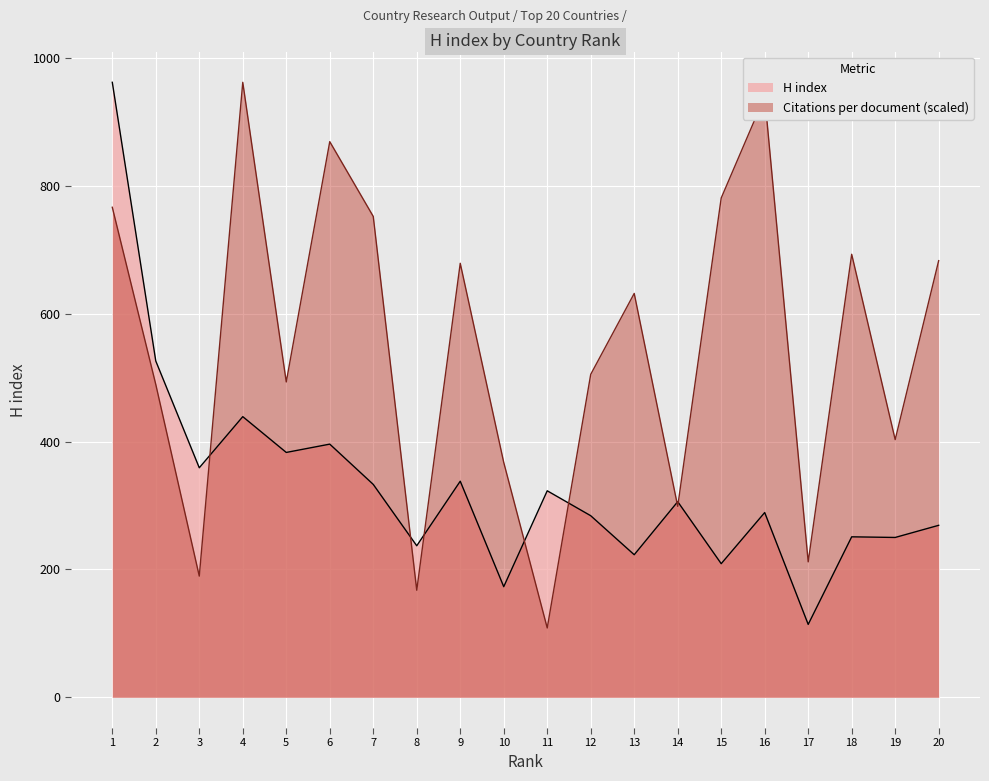

Does the chart display data point markers on the line(s)?

No